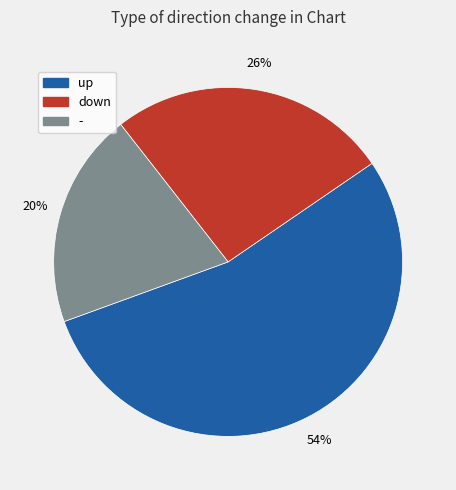

Is it true that down is 26% of the pie?

True